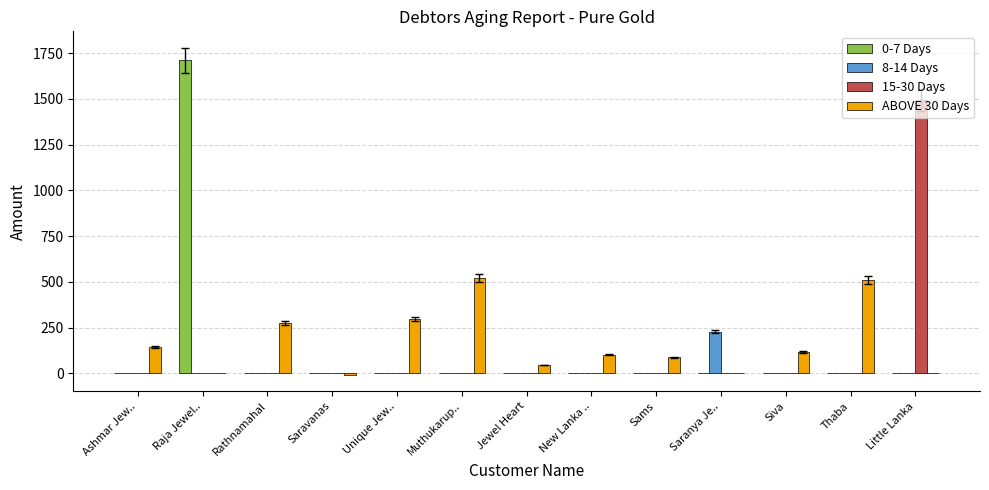

Are the bars horizontal?

No